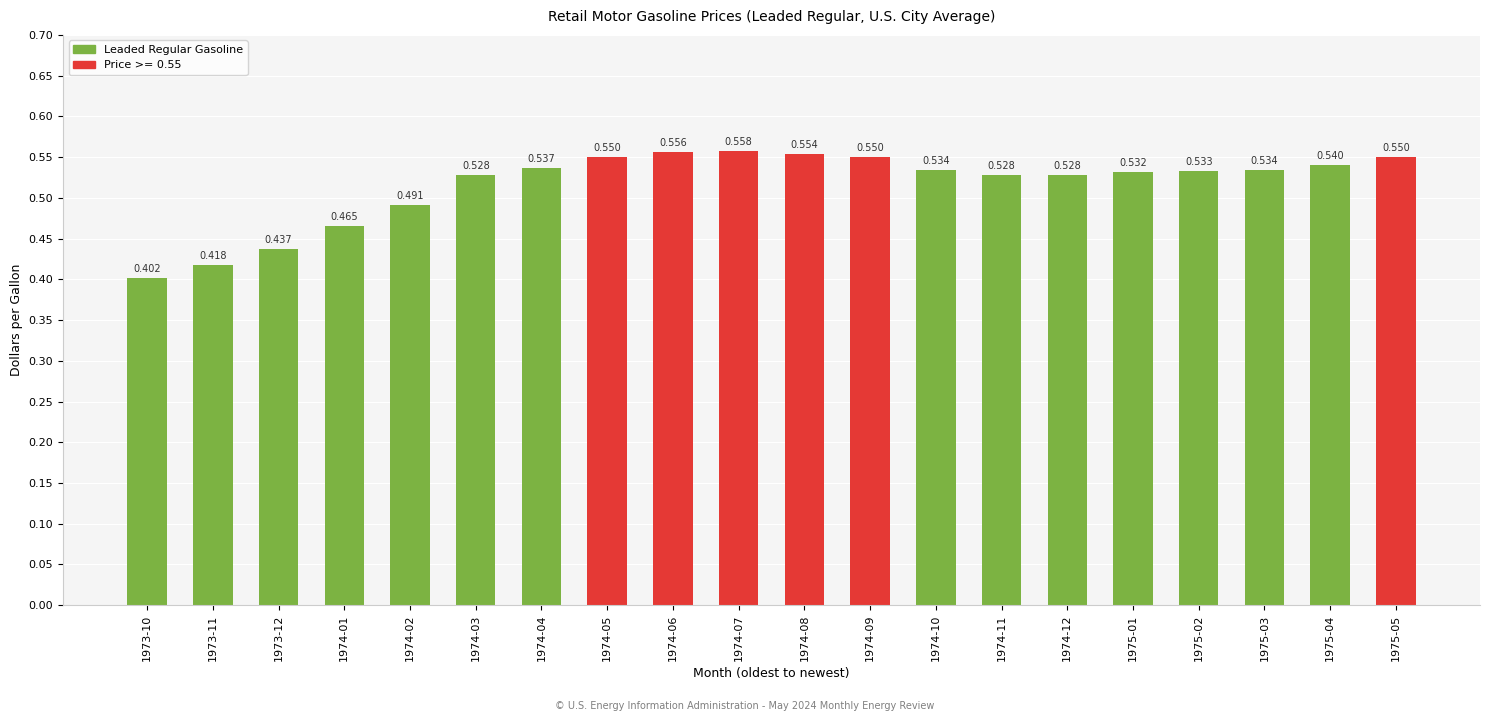

How many categories are shown in the chart?

20